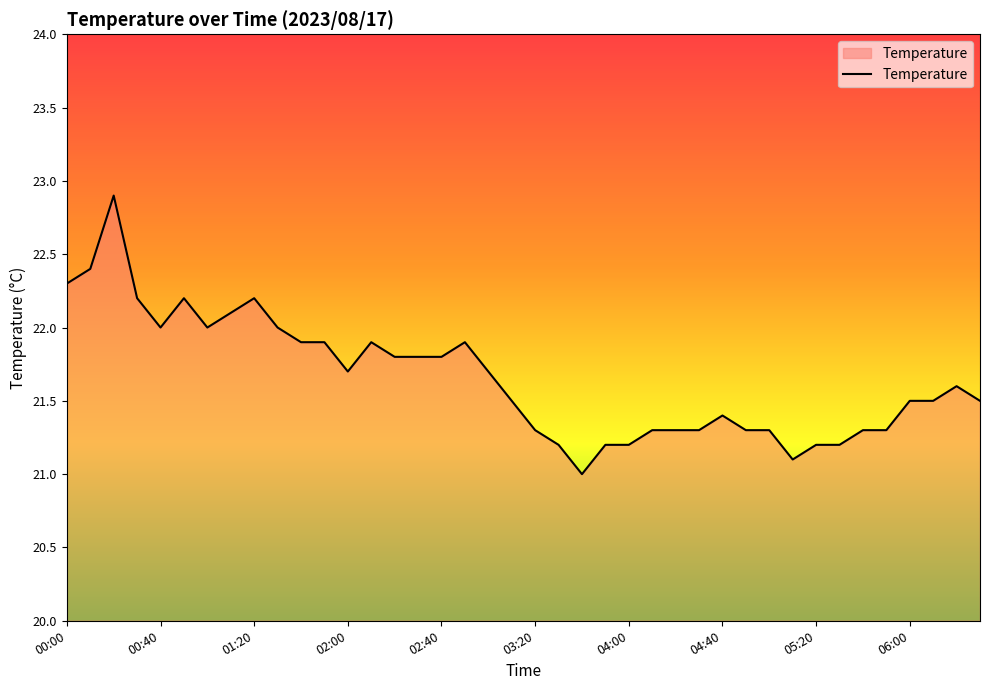

What is the greatest value displayed?

22.9